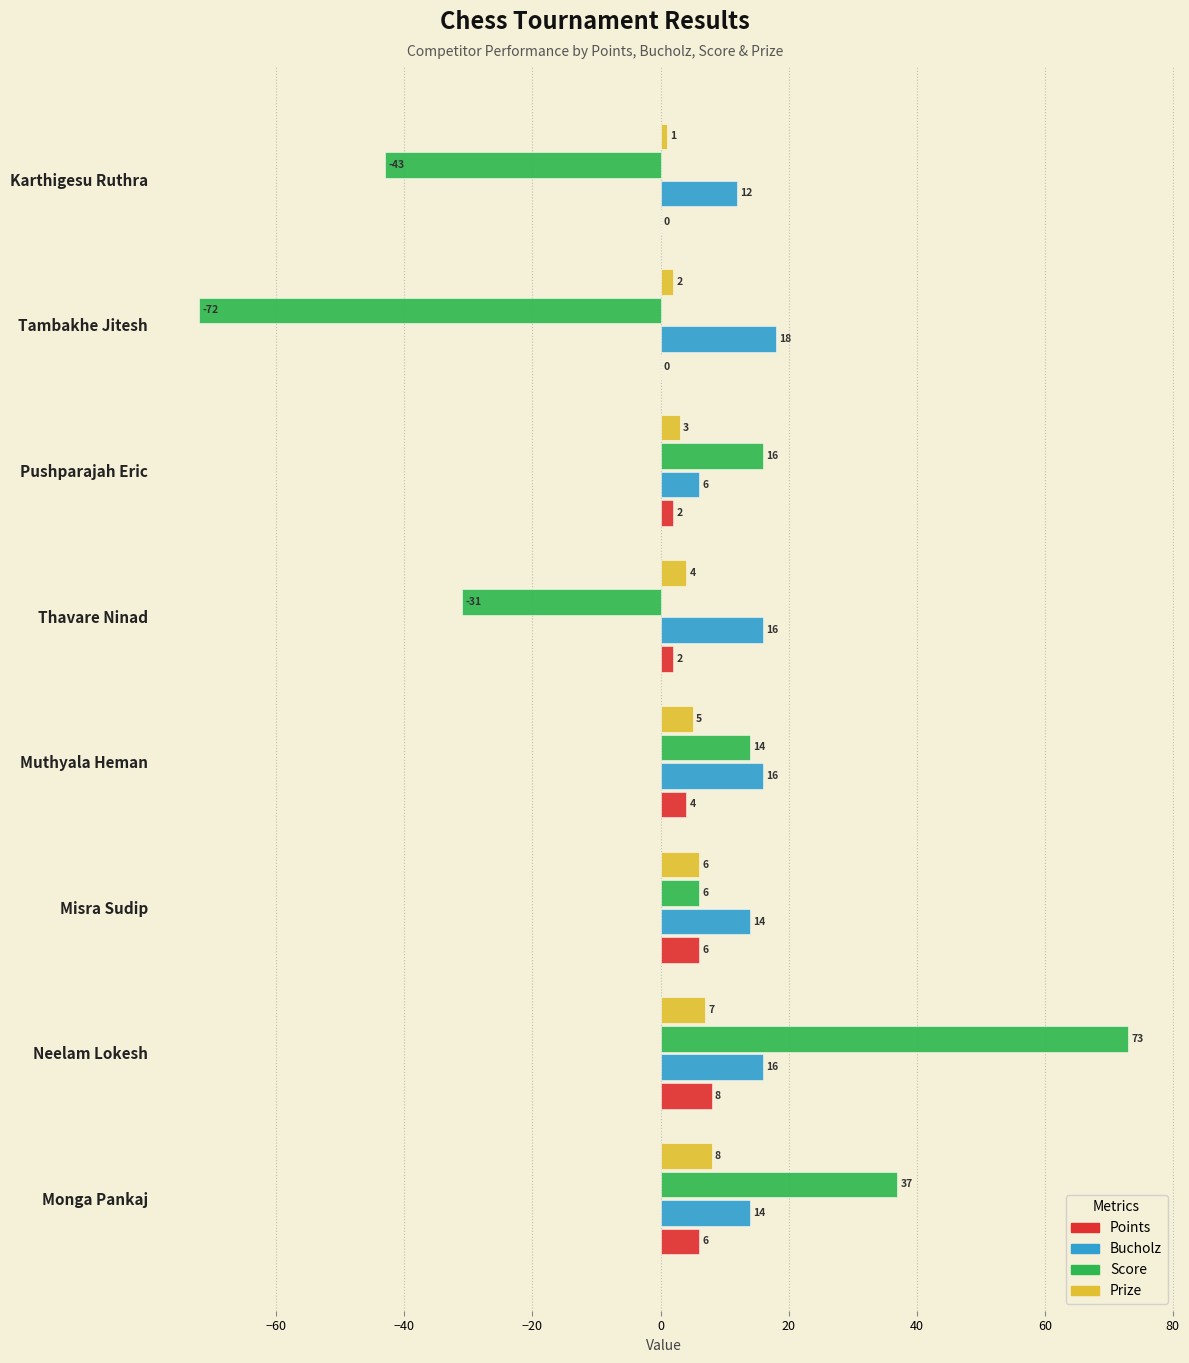

Between Misra Sudip and Tambakhe Jitesh, which series saw the biggest shift?

Score